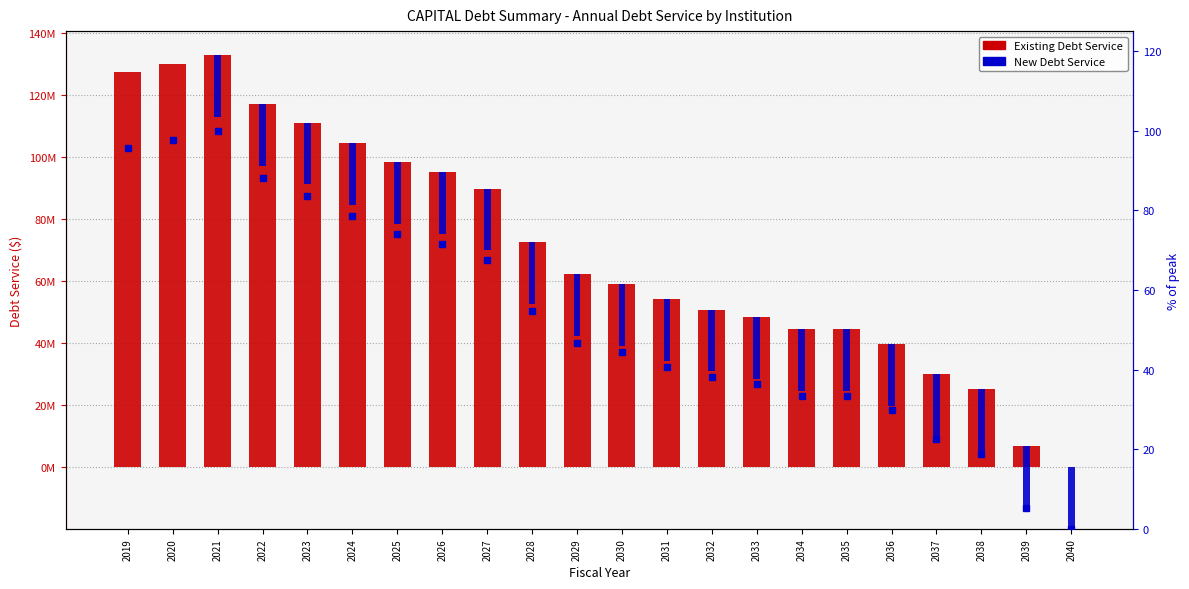

Which series has the widest spread of values?

Existing Debt Service